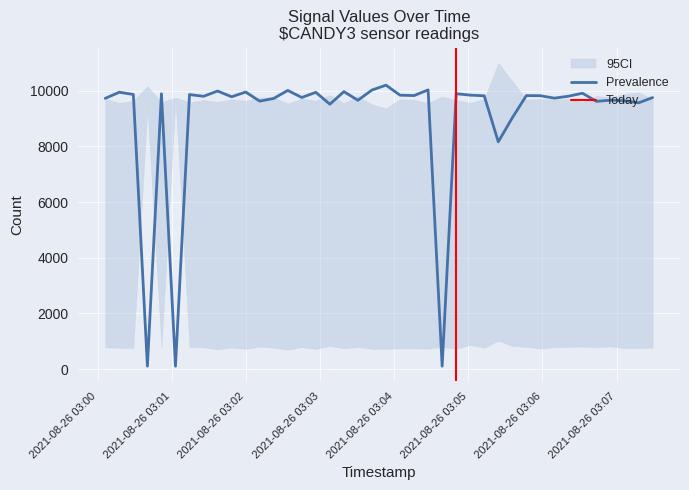

What is the maximum value for Prevalence?

10200